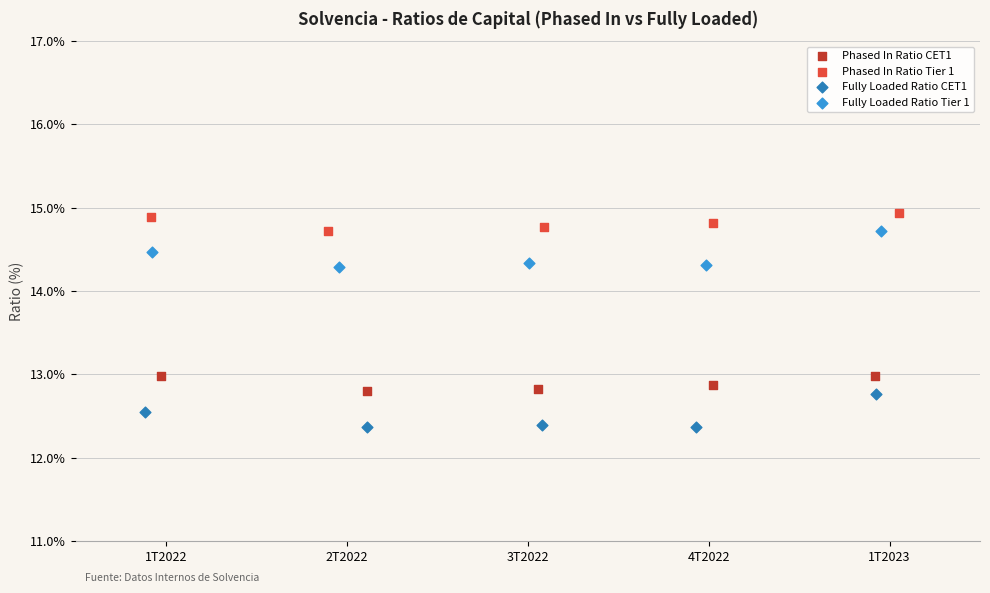

Which series has the widest spread of Y values?

Fully Loaded Ratio Tier 1